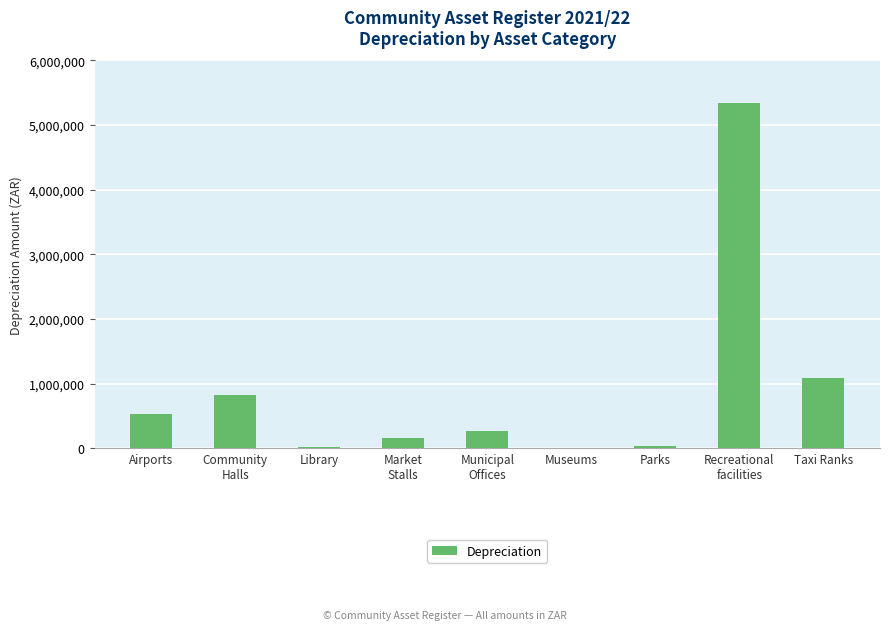

Read the value at Airports.

532480.3